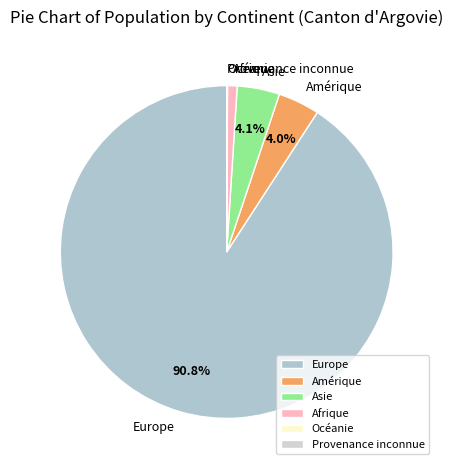

What is the largest slice in the pie chart?

Europe